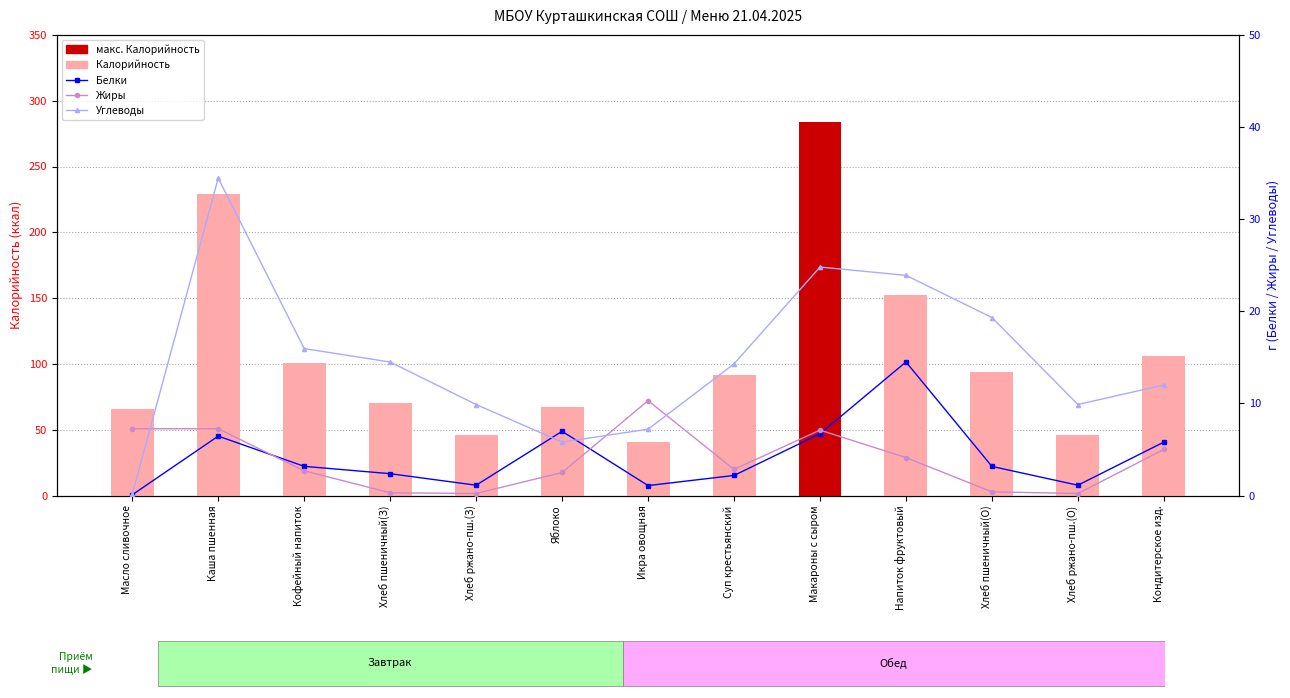

List the labels in order of Калорийность value, smallest first.

Икра овощная, Хлеб ржано-пш.(З), Хлеб ржано-пш.(О), Масло сливочное, Яблоко, Хлеб пшеничный(З), Суп крестьянский, Хлеб пшеничный(О), Кофейный напиток, Кондитерское изд., Напиток фруктовый, Каша пшенная, Макароны с сыром